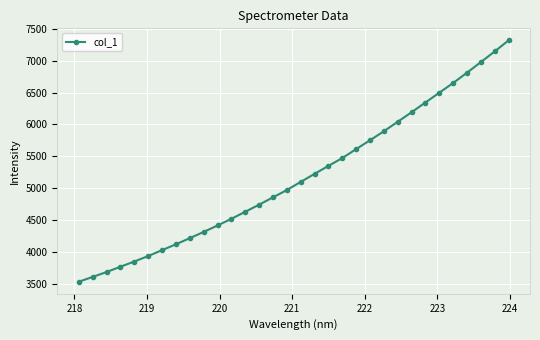

How many series are shown in this chart?

1